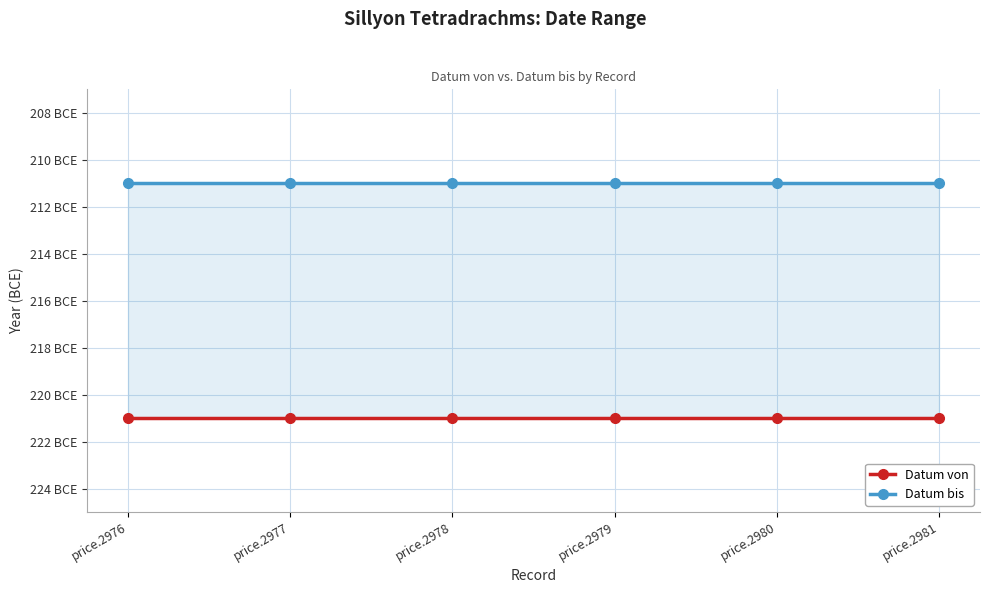

Read the Datum bis value at price.2980.

-211